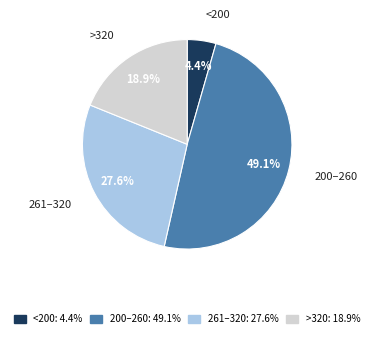

Does any single category account for the majority?

No